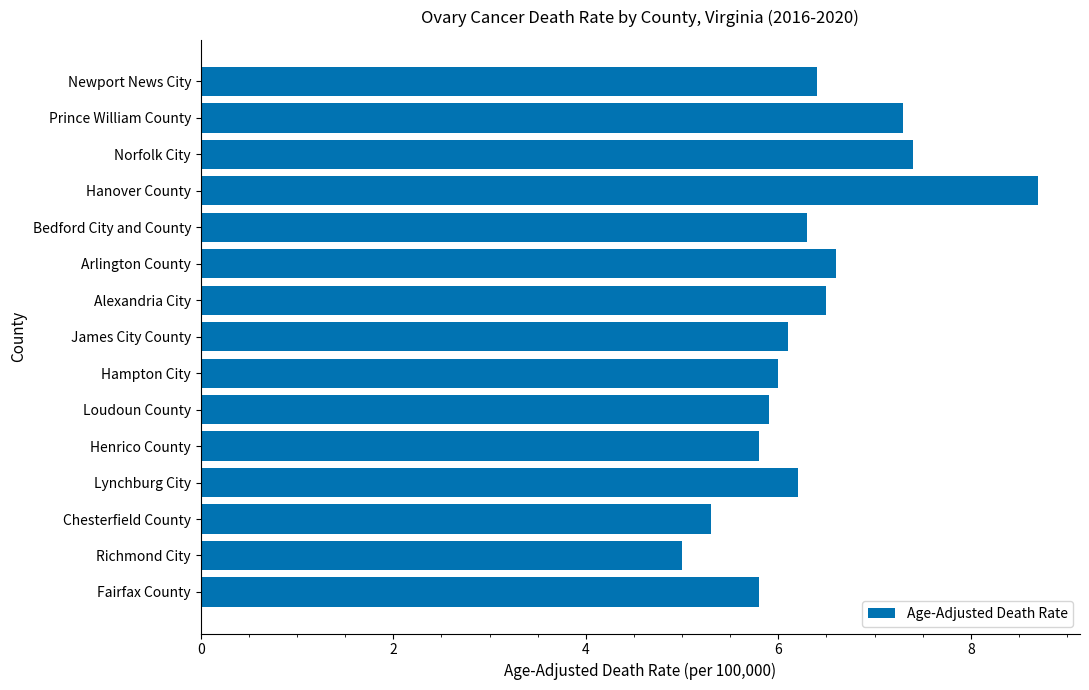

What is the difference between the second highest and second lowest values?

2.1